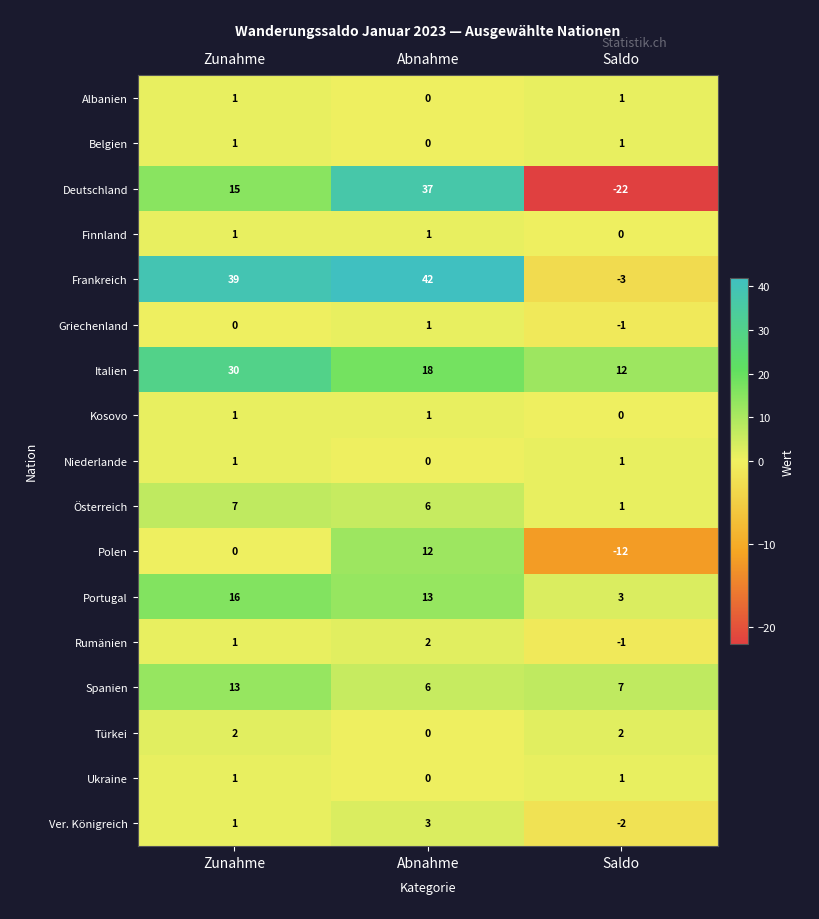

What is the approximate value of Österreich at Zunahme?

7